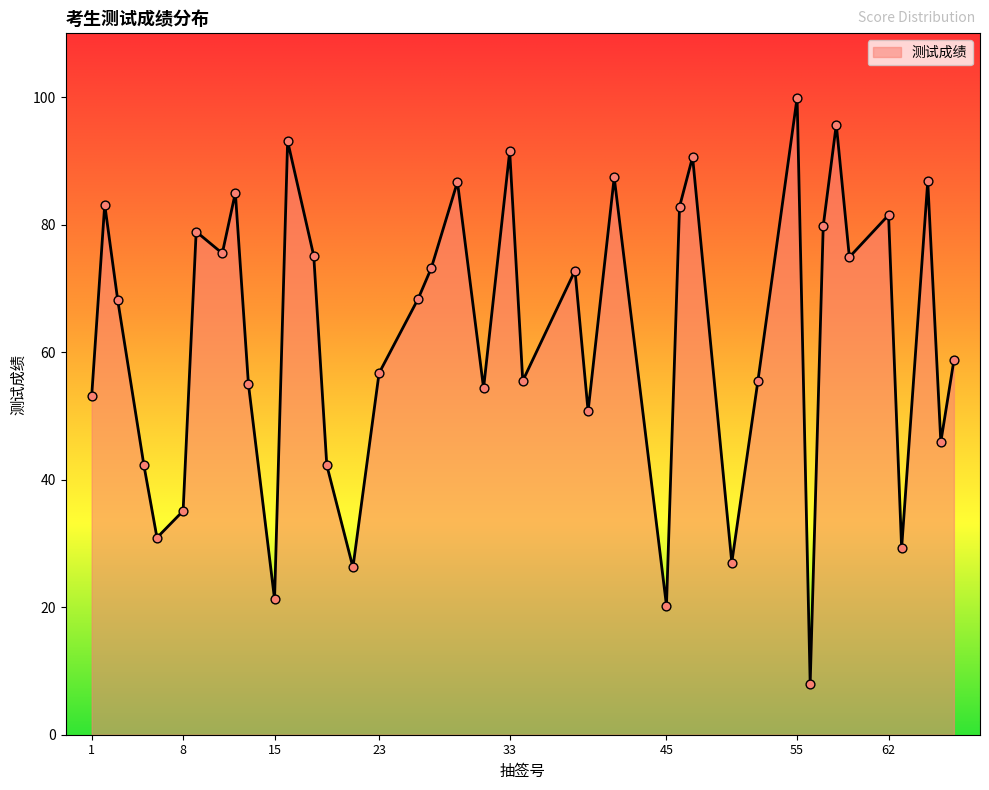

What is the maximum value shown in the chart?

99.9